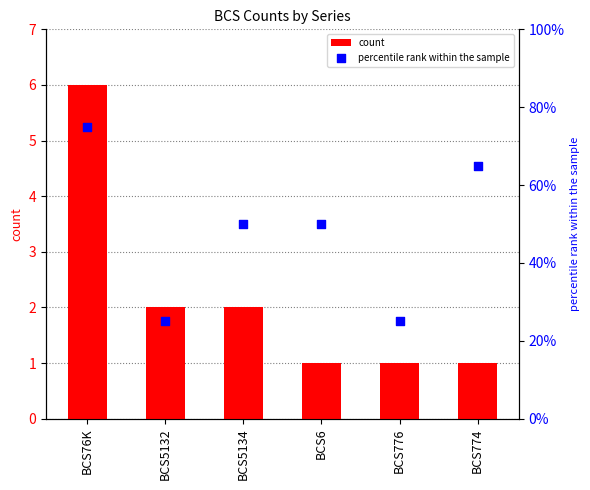

What is the total value across all series at BCS5132?

27